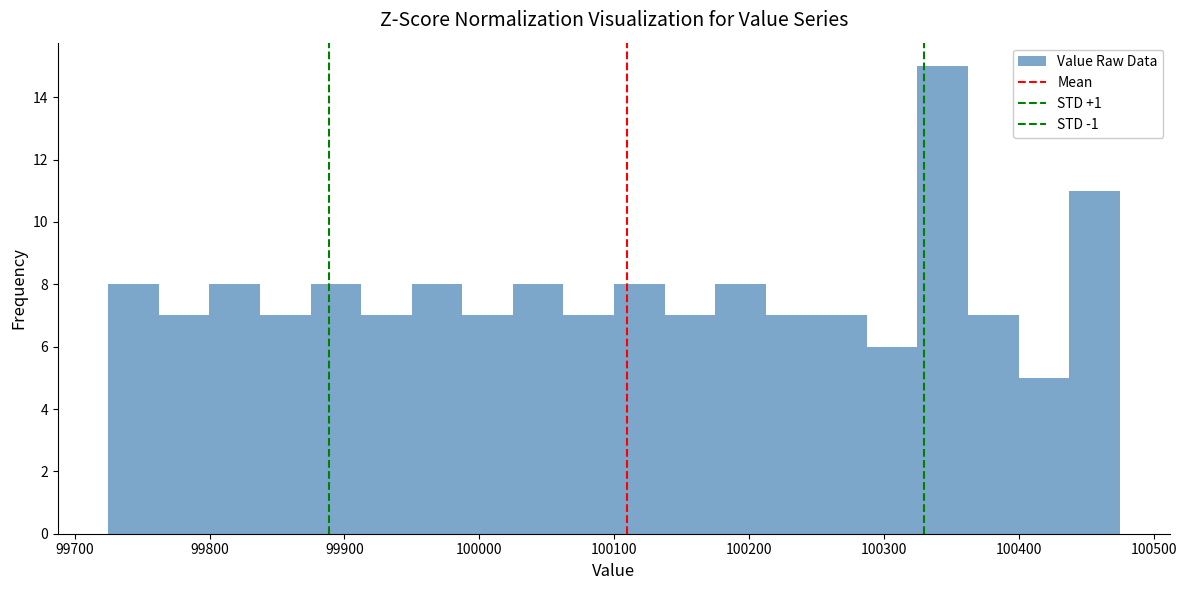

Read against the x-axis, roughly where is the centre of the tallest bar?

100340